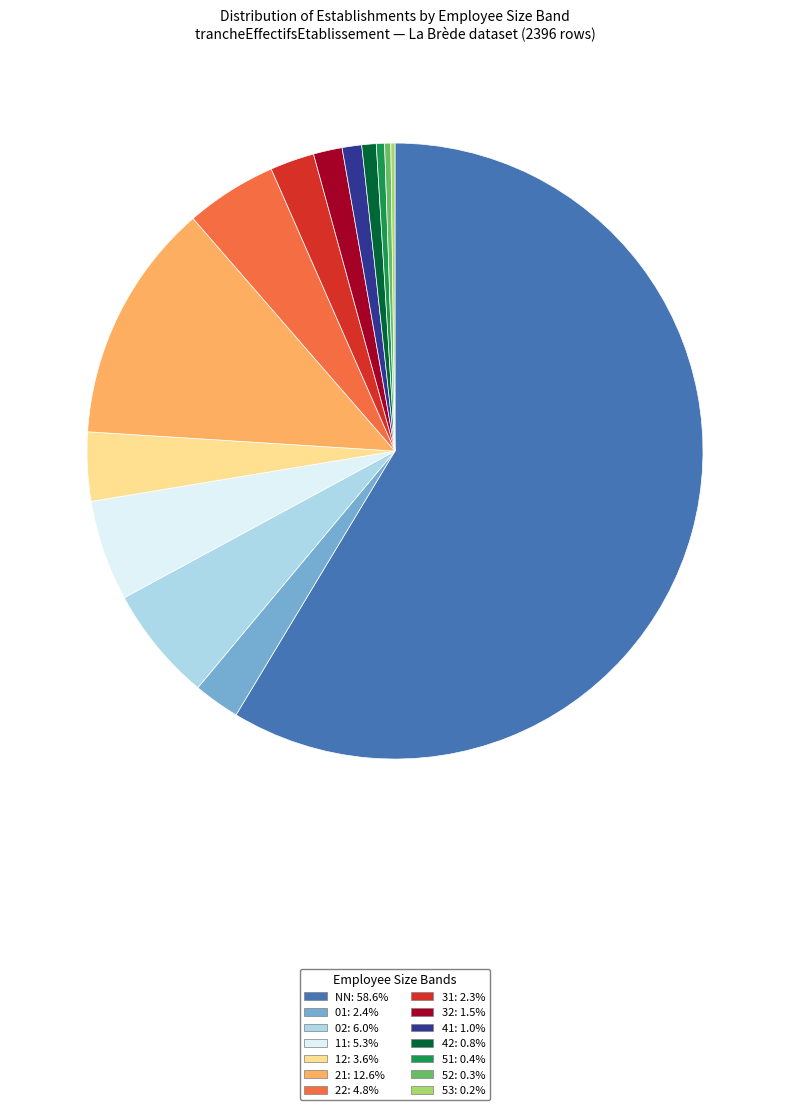

Between 22 and 52, which is larger?

22